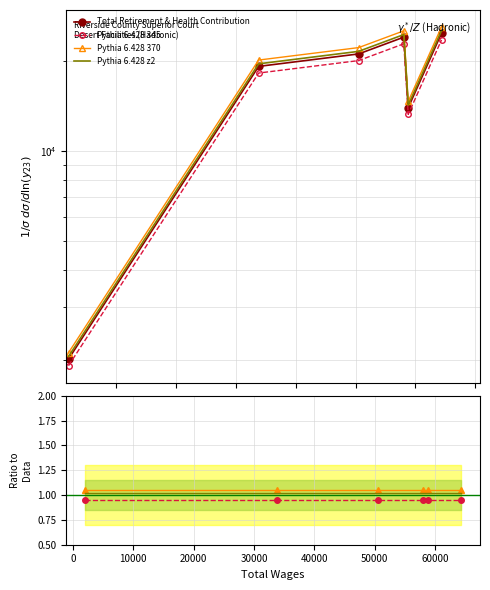

The value of Pythia 6.428 z2 at 40000 is 1.6. True or false?

False